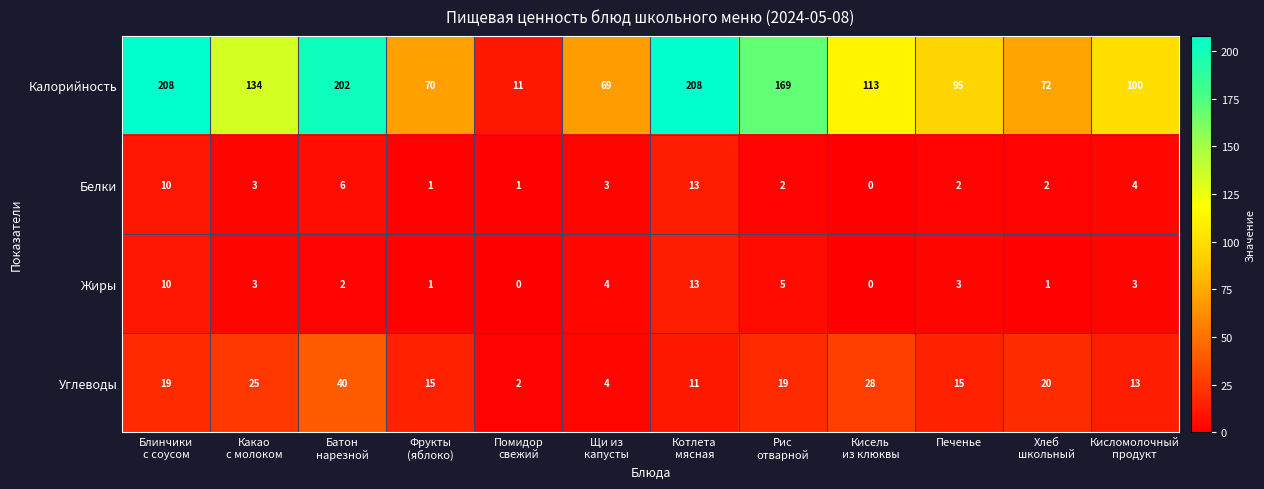

Which series has the largest total across all categories?

Калорийность